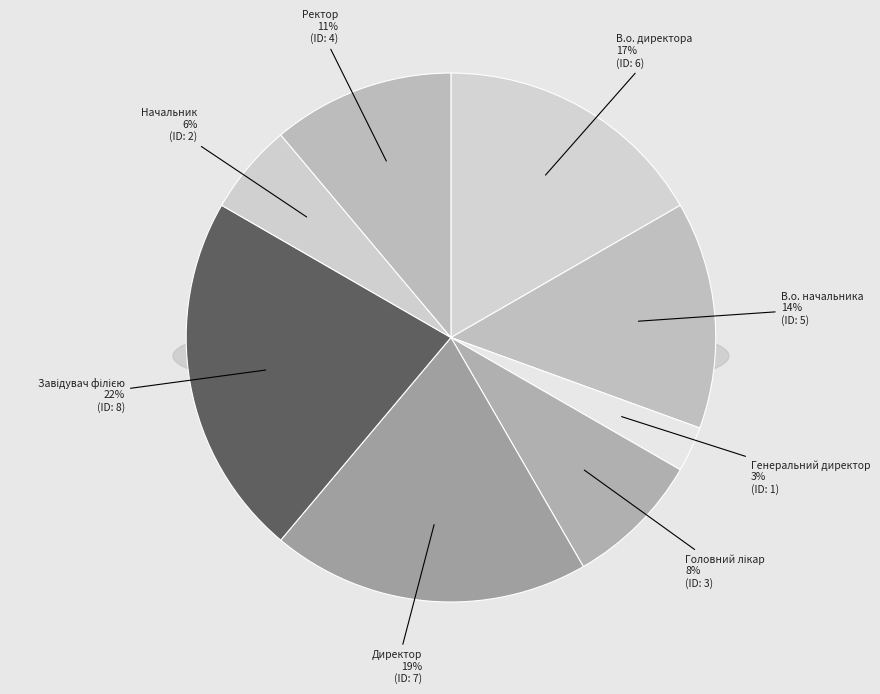

What portion of the pie excludes Начальник?

94.4%